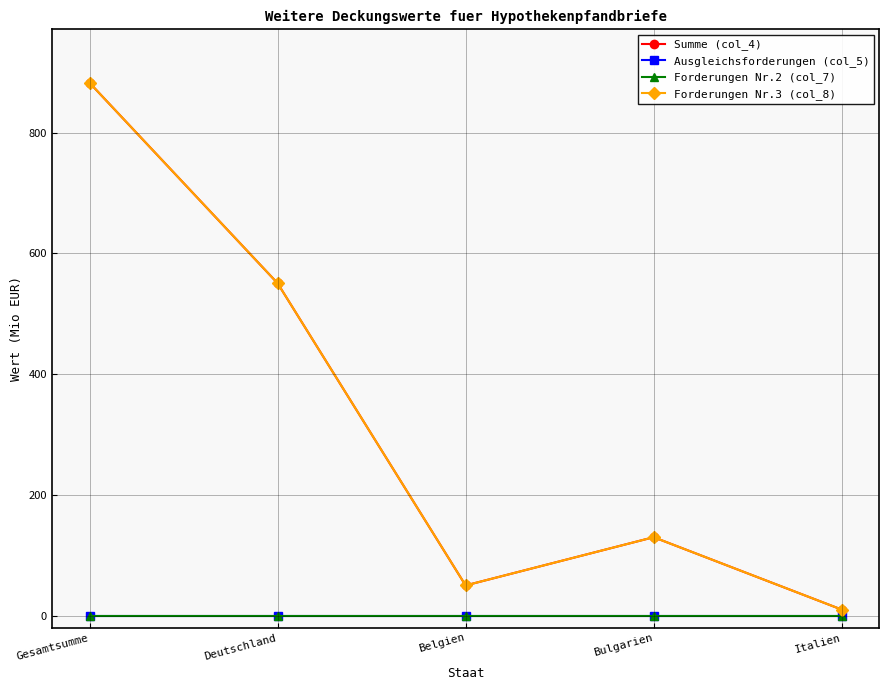

Where is Ausgleichsforderungen (col_5) nearest to the value 0?

Gesamtsumme